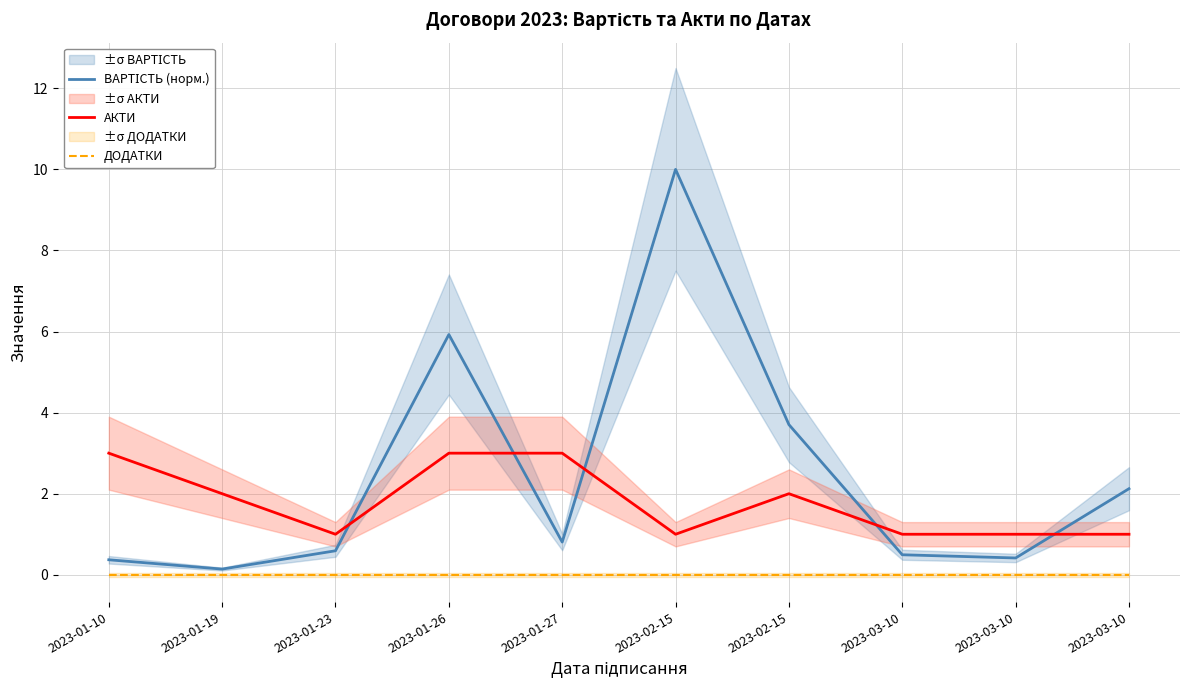

True or false: АКТИ has more than 2 interior local peaks.

False